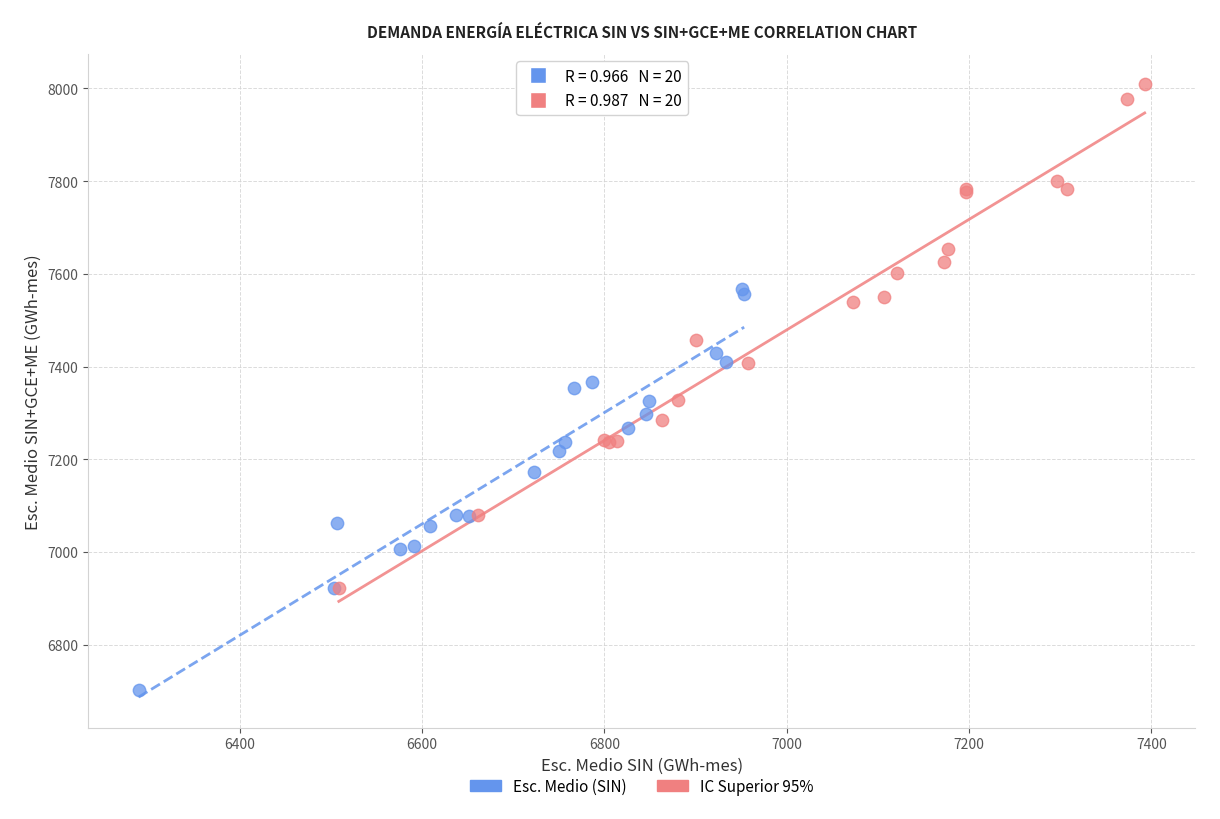

Which series has the widest spread of Y values?

IC Superior 95%